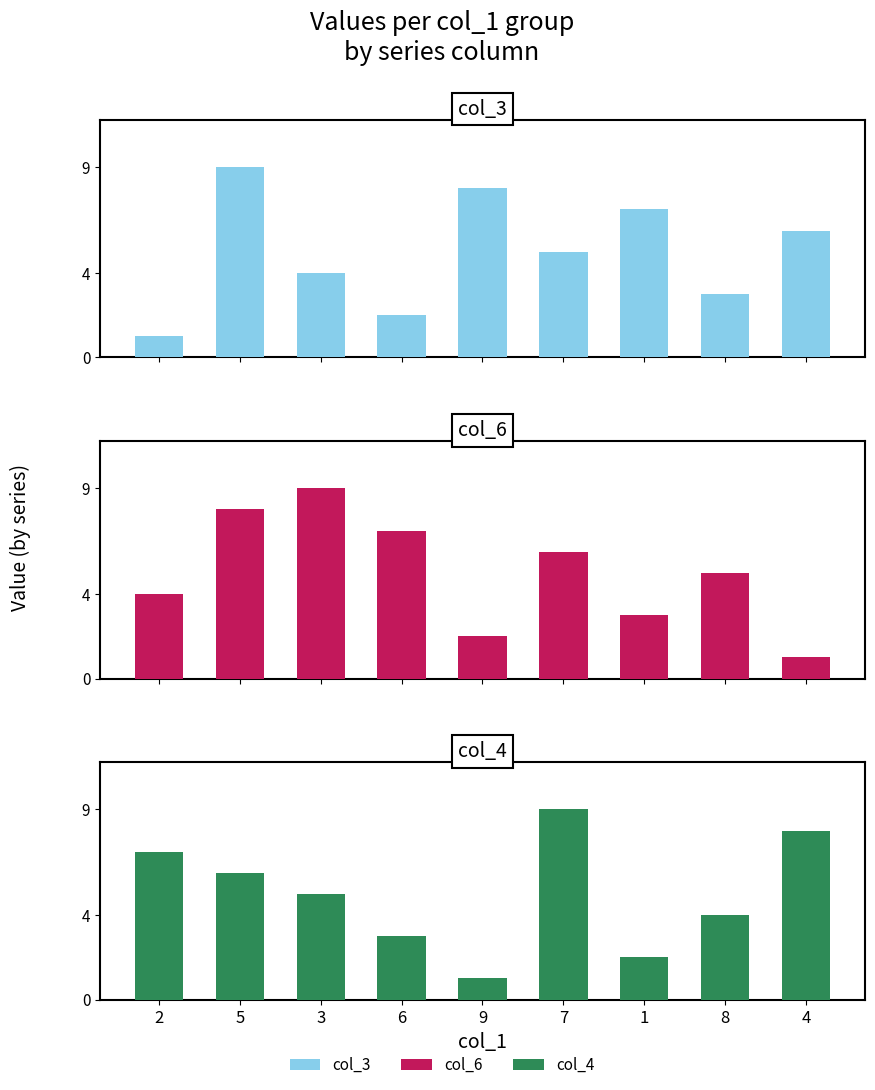

Read the col_4 value at 8.

4